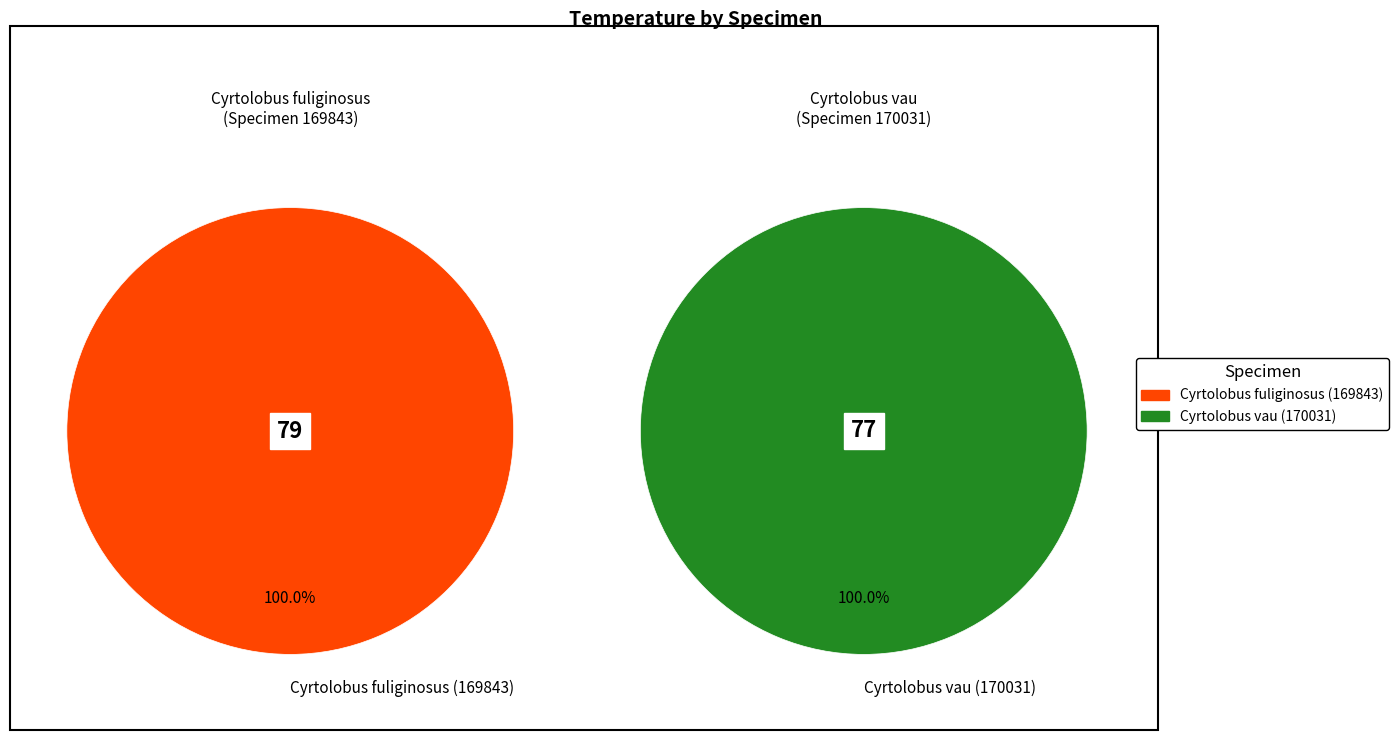

Between Cyrtolobus fuliginosus (169843) and Cyrtolobus vau (170031), which is larger?

Cyrtolobus fuliginosus (169843)